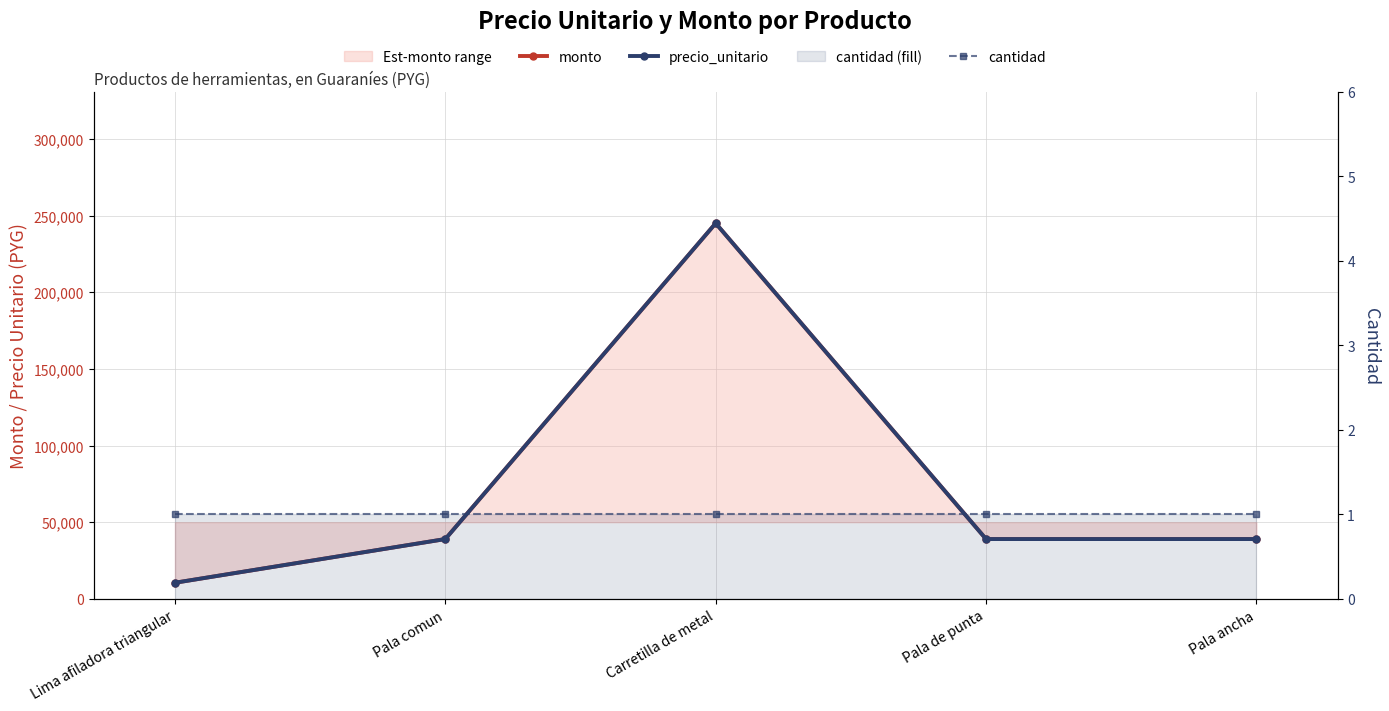

True or false: cantidad and precio_unitario cross at least once.

False